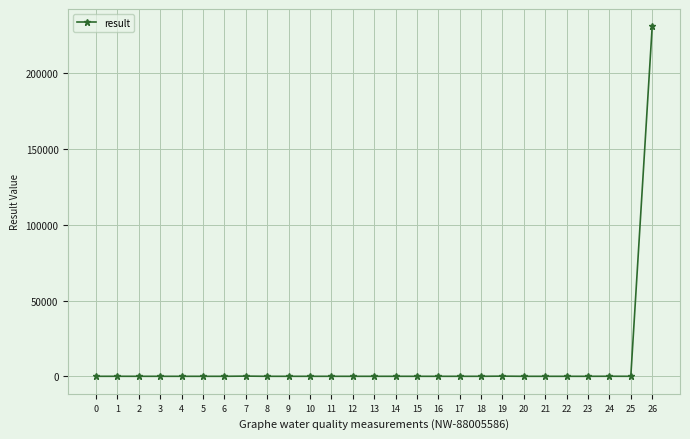

What is the maximum value shown in the chart?

230729.0